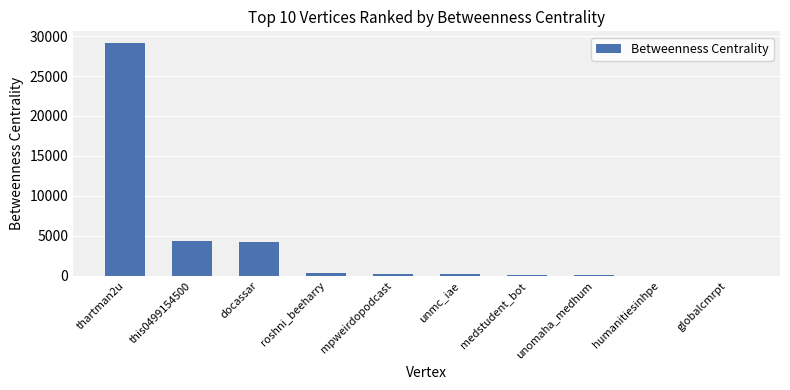

Are the bars grouped side by side (vs. stacked)?

No